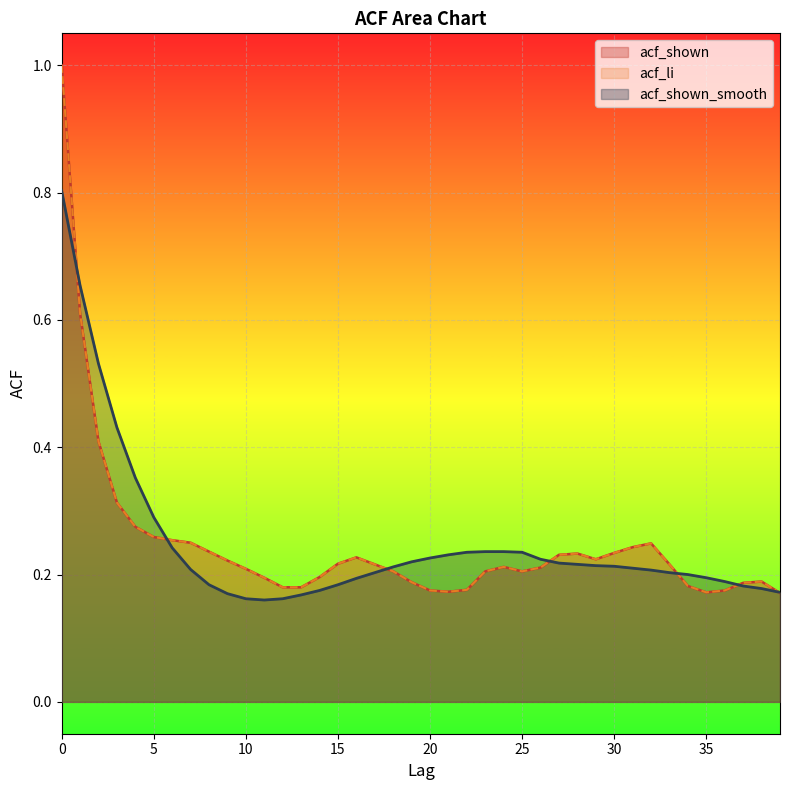

Where do acf_shown and acf_shown_smooth first cross each other?

0 and 1